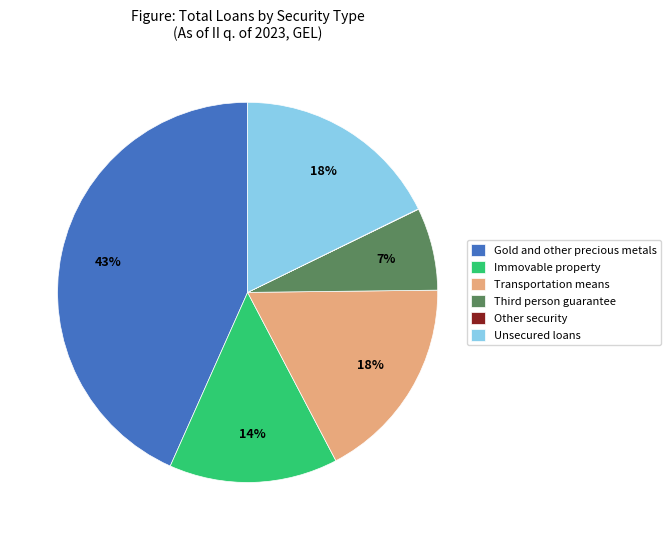

What is the largest slice in the pie chart?

Gold and other precious metals